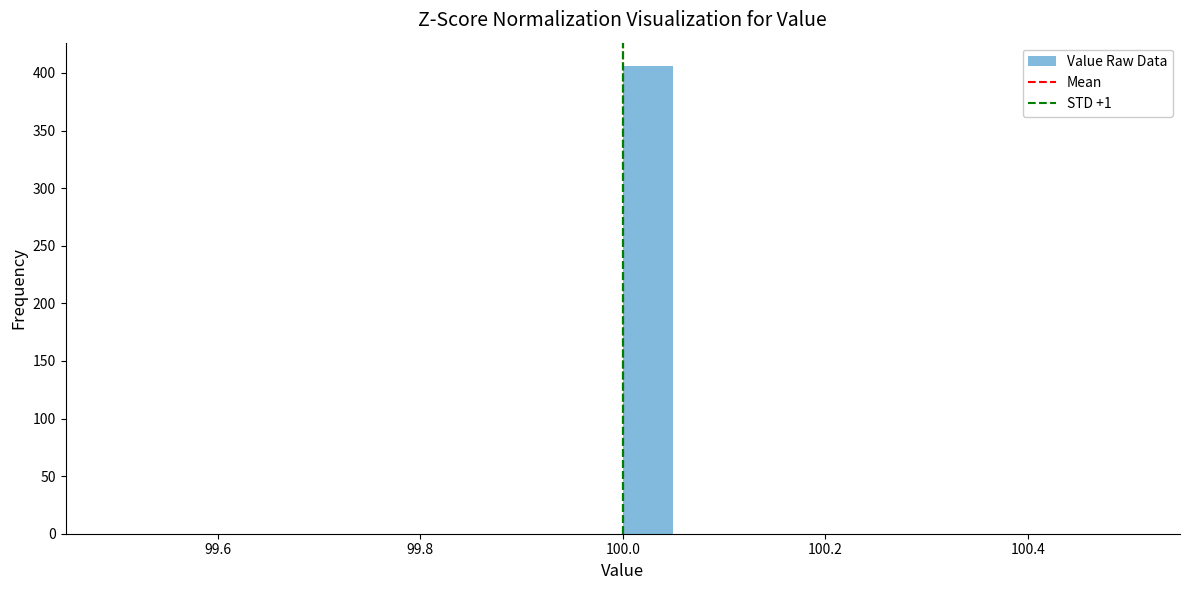

Read against the x-axis, roughly where is the centre of the tallest bar?

100.02